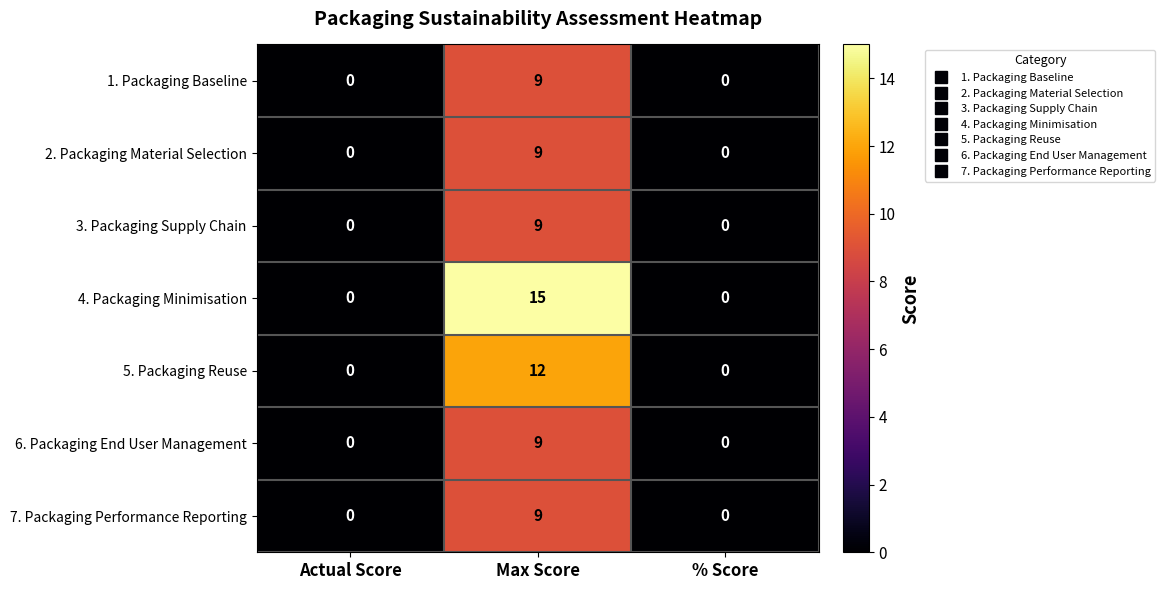

Reading right to left, what are all the values shown in this chart?

1. Packaging Baseline: % Score=0	Max Score=9	Actual Score=0
2. Packaging Material Selection: % Score=0	Max Score=9	Actual Score=0
3. Packaging Supply Chain: % Score=0	Max Score=9	Actual Score=0
4. Packaging Minimisation: % Score=0	Max Score=15	Actual Score=0
5. Packaging Reuse: % Score=0	Max Score=12	Actual Score=0
6. Packaging End User Management: % Score=0	Max Score=9	Actual Score=0
7. Packaging Performance Reporting: % Score=0	Max Score=9	Actual Score=0